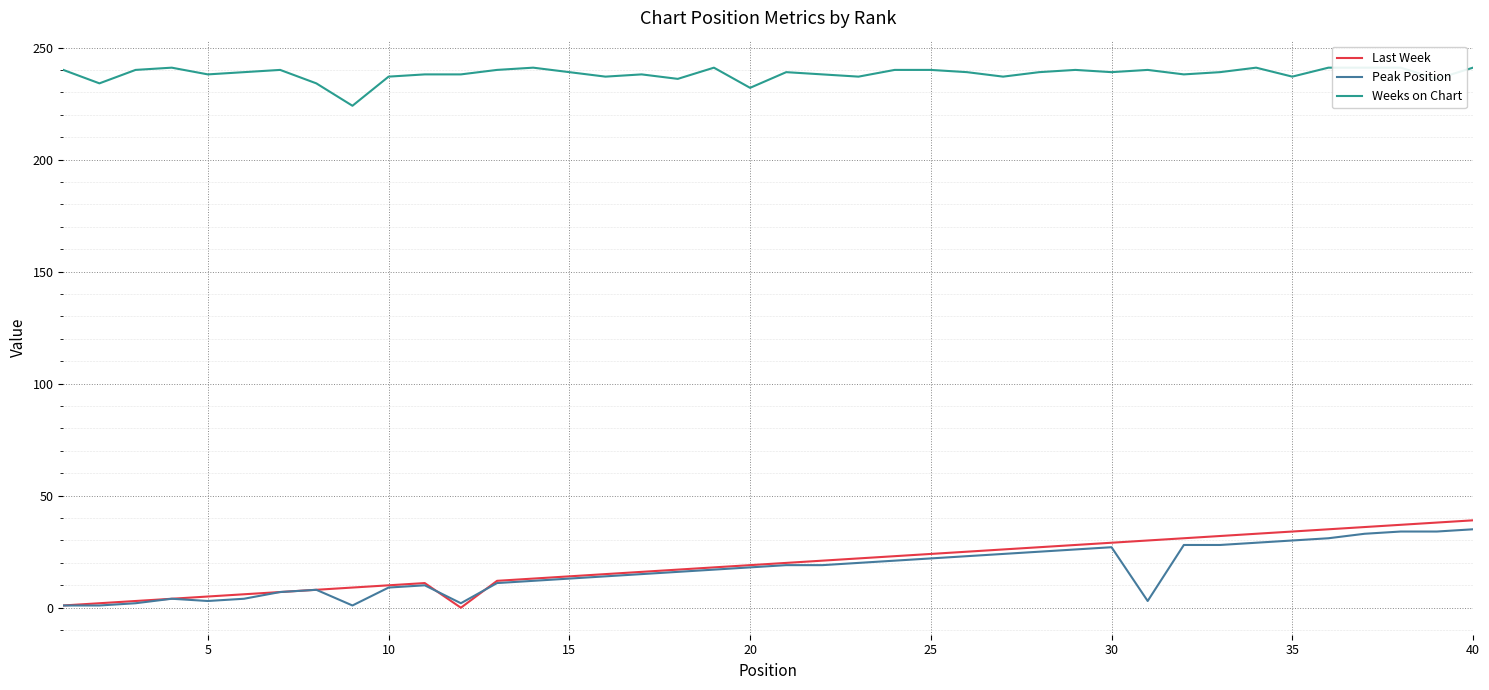

Is the value of Weeks on Chart at 5 greater than the value of Last Week at 22?

Yes